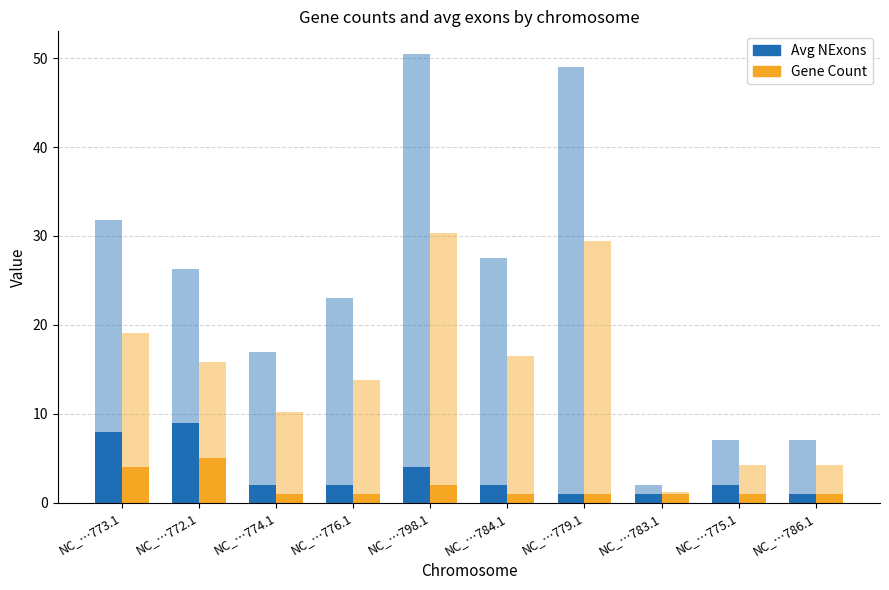

What is the sum of all Count (dark=subset) values?

18